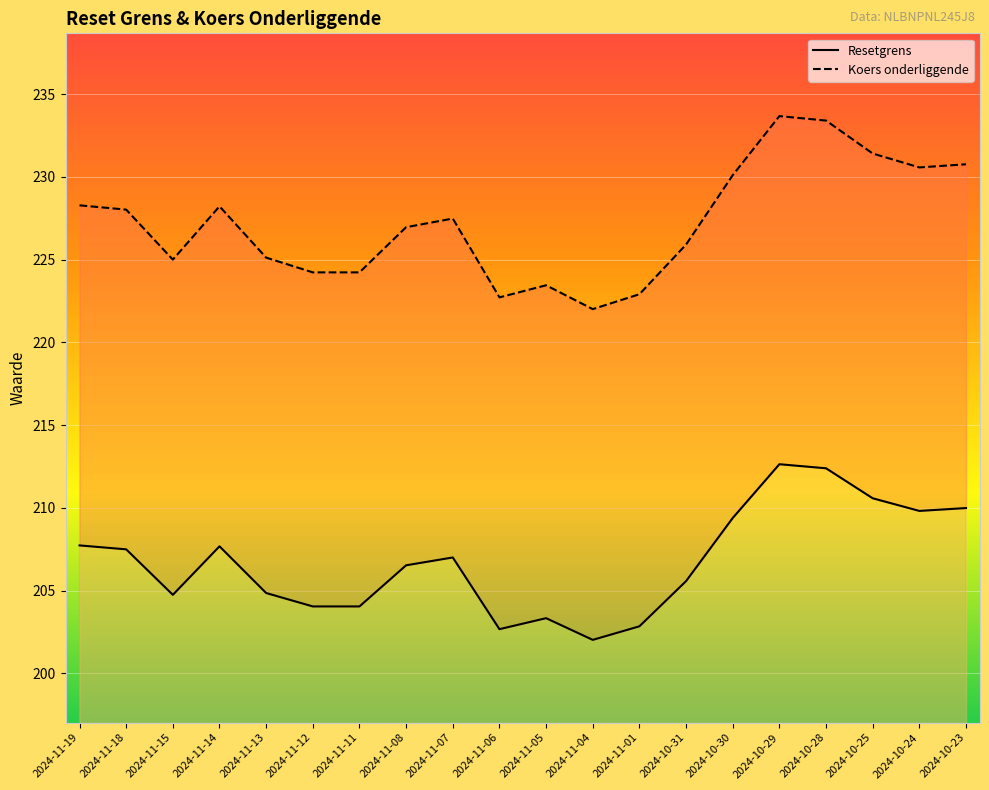

Which series has the largest total across all categories?

Koers onderliggende